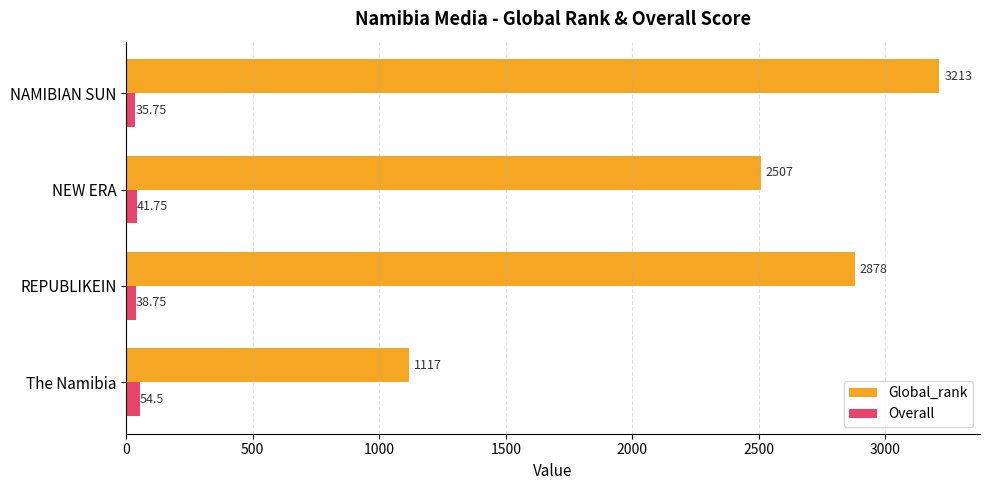

At which category is the sum across all series the highest?

NAMIBIAN SUN